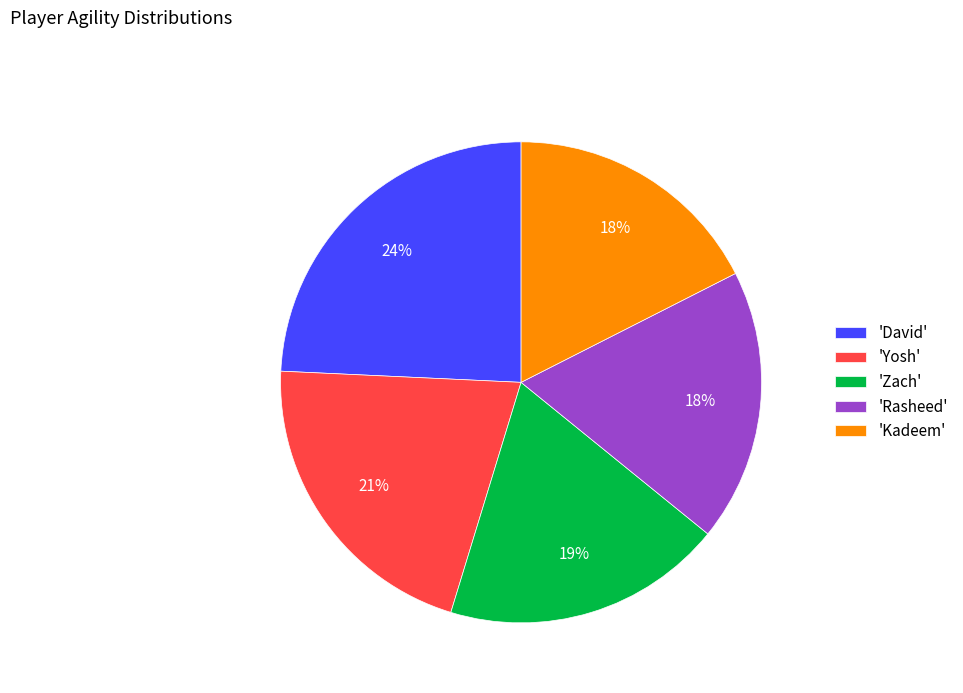

The 'Rasheed' slice represents 7% of the pie. True or false?

False